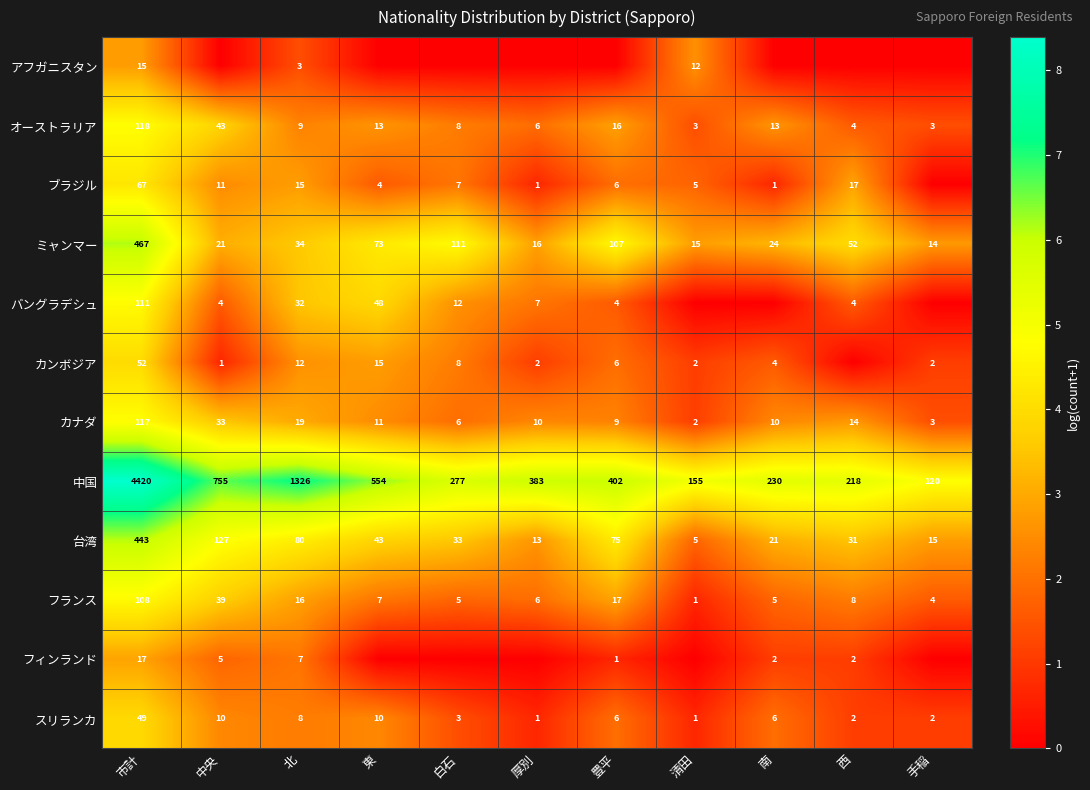

Which category has the lowest value across all series?

中央